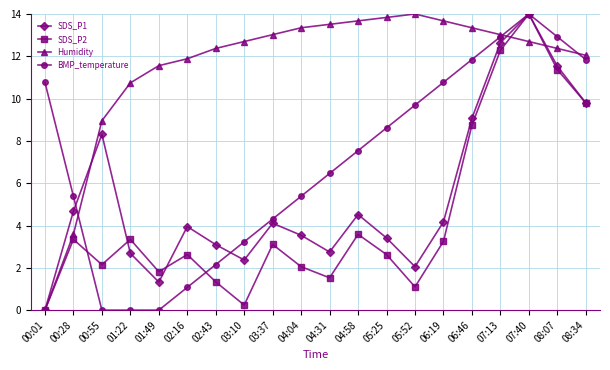

Reading left to right, transcribe all the data shown in this chart.

SDS_P1: 0.0	4.7	8.3	2.7	1.3	4.0	3.1	2.4	4.1	3.5	2.7	4.5	3.4	2.1	4.2	9.1	12.6	14.0	11.5	9.8
SDS_P2: 0.0	3.3	2.2	3.3	1.8	2.6	1.3	0.2	3.1	2.1	1.5	3.6	2.6	1.1	3.2	8.7	12.3	14.0	11.4	9.8
Humidity: 0.0	3.6	9.0	10.7	11.6	11.9	12.4	12.7	13.0	13.3	13.5	13.7	13.8	14.0	13.7	13.3	13.0	12.7	12.4	12.0
BMP_temperature: 10.8	5.4	0.0	0.0	0.0	1.1	2.2	3.2	4.3	5.4	6.5	7.5	8.6	9.7	10.8	11.8	12.9	14.0	12.9	11.8